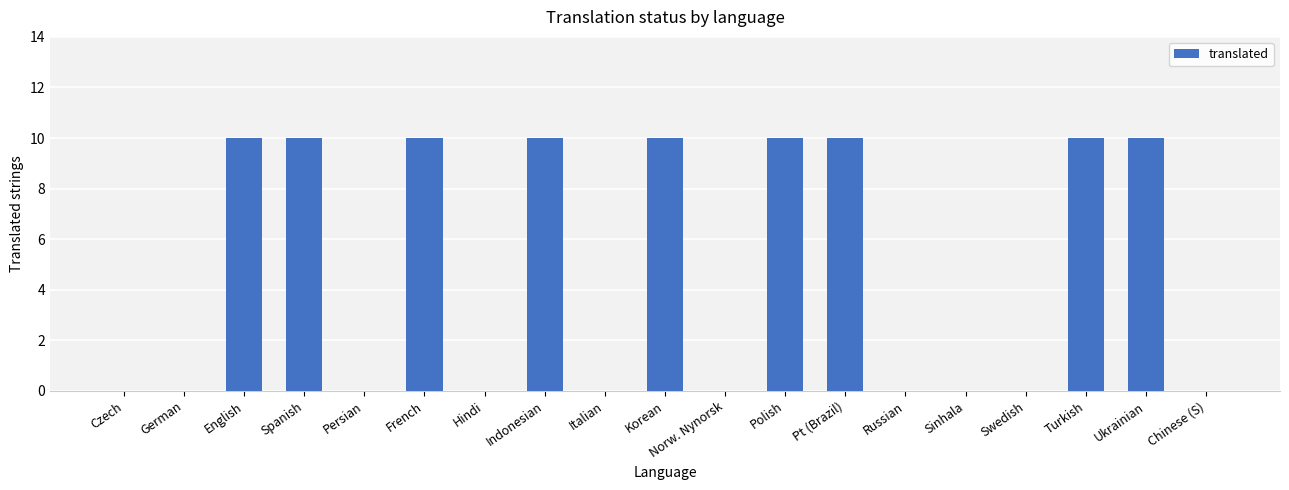

What is the sum of all values?

90